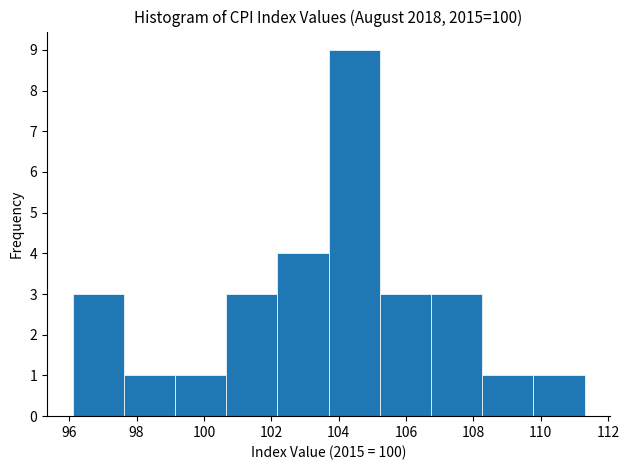

Reading left to right, transcribe this chart: for each bar, give the range it covers on the x-axis and its height. Neither the bar edges nor the heights are printed on the chart, so give them approximately, as read against the axes.

96.10 to 97.62: 3
97.62 to 99.14: 1
99.14 to 100.66: 1
100.66 to 102.18: 3
102.18 to 103.70: 4
103.70 to 105.22: 9
105.22 to 106.74: 3
106.74 to 108.26: 3
108.26 to 109.78: 1
109.78 to 111.30: 1